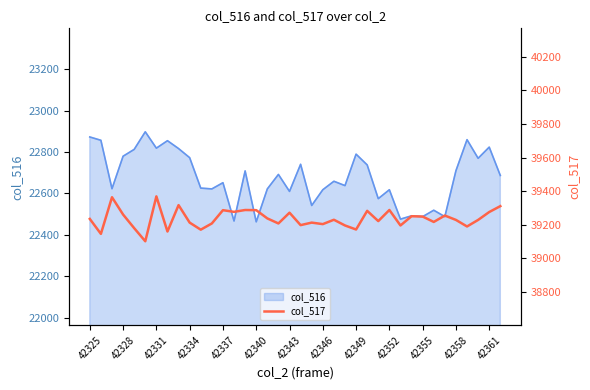

True or false: the data has more than 0 interior local peaks.

True